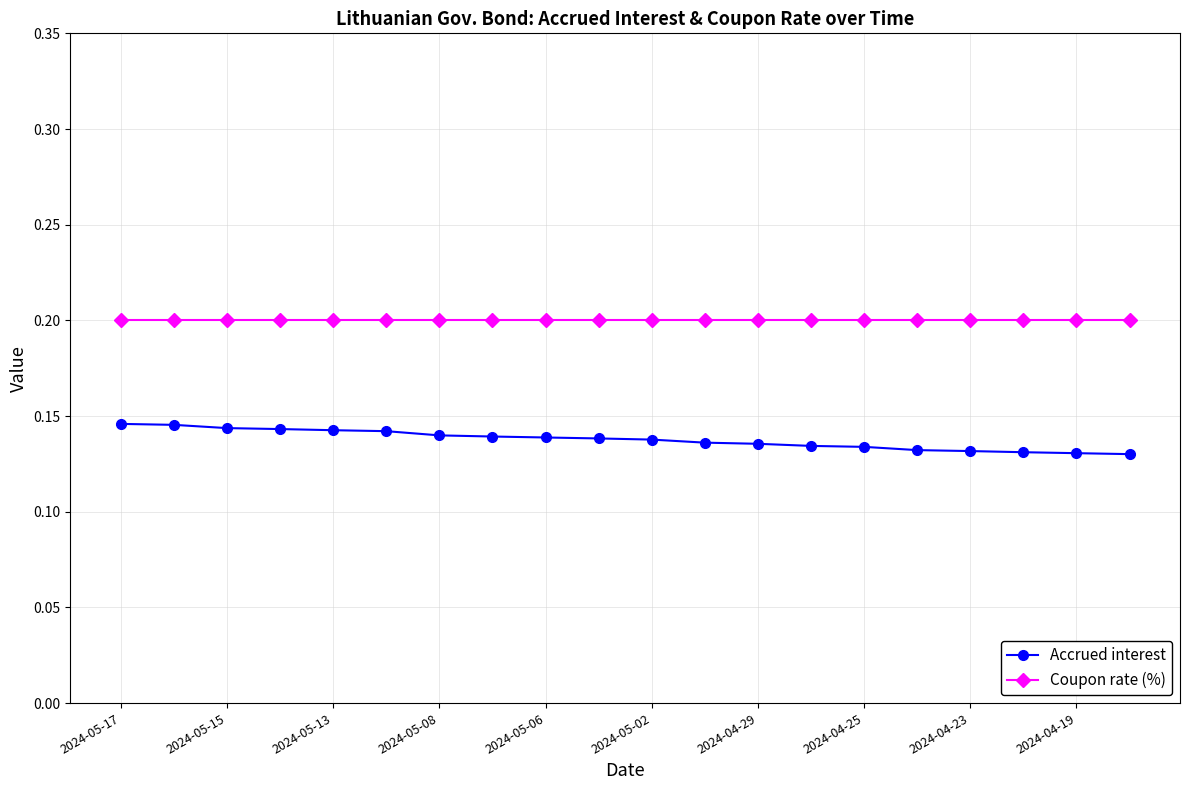

At how many categories does at least one series exceed 0?

20